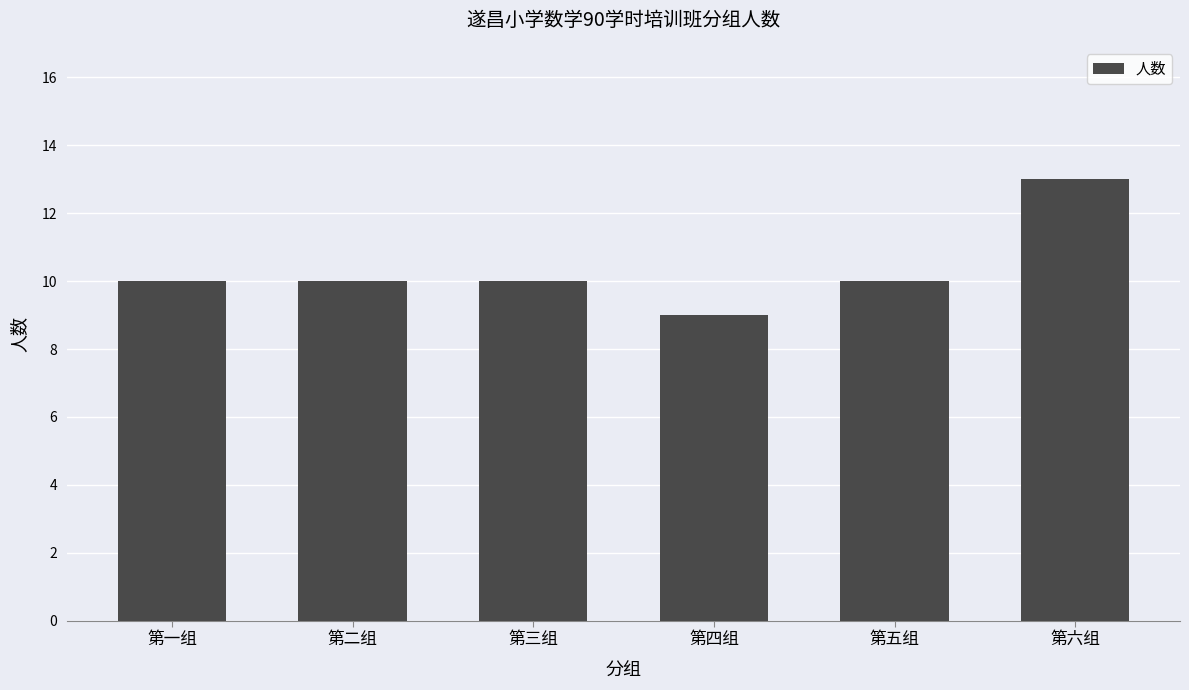

What is the sum of the values at 第三组 and 第一组?

20